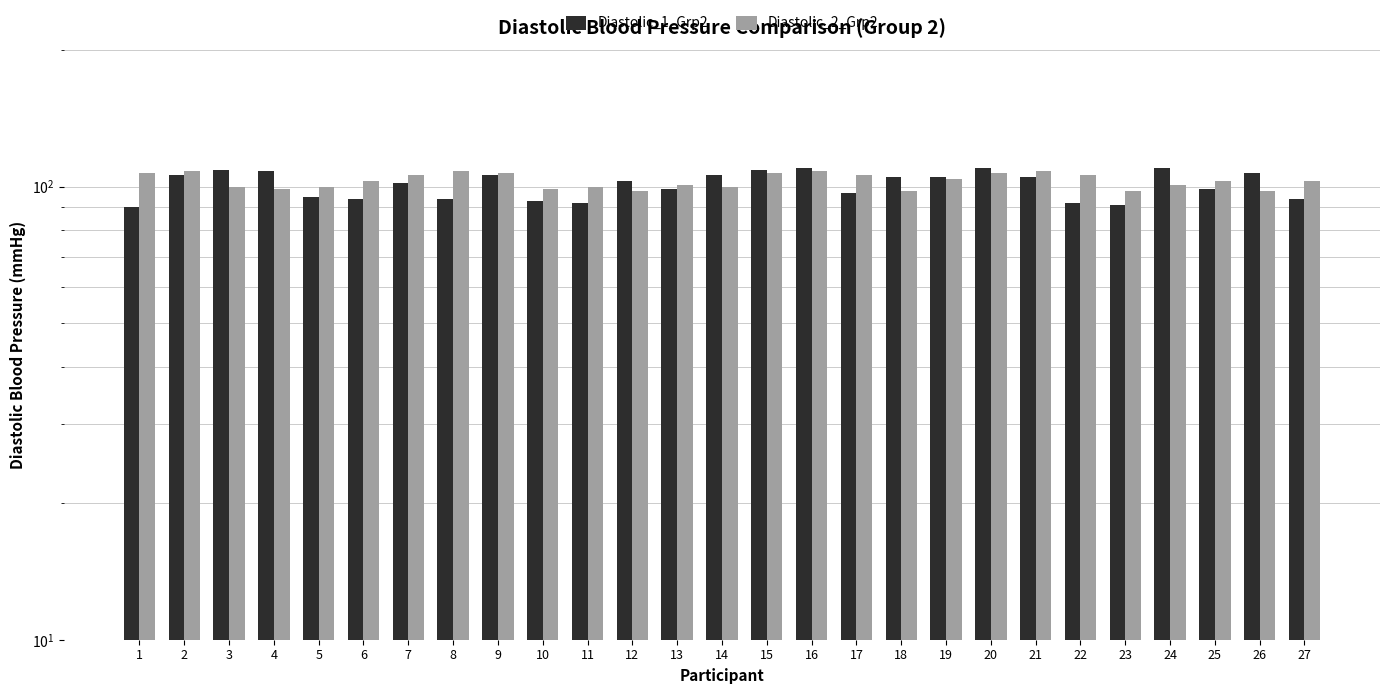

What is the minimum value for Diastolic_1_Grp2?

90